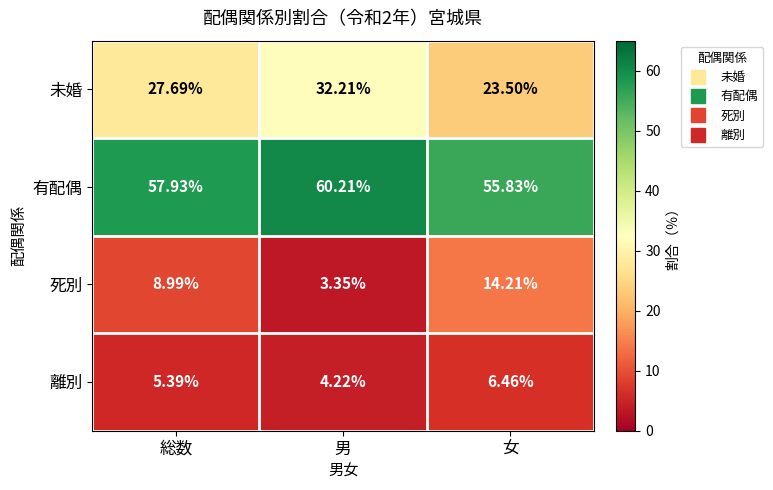

At which category does the chart reach its peak across all series?

男